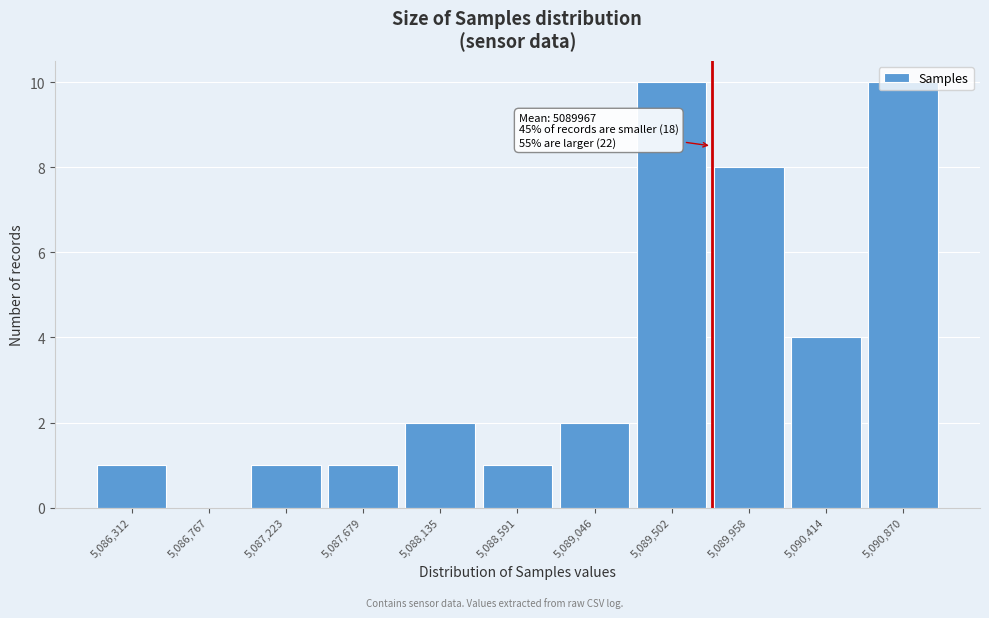

Is it true that the value at 5,088,591 is 0?

False